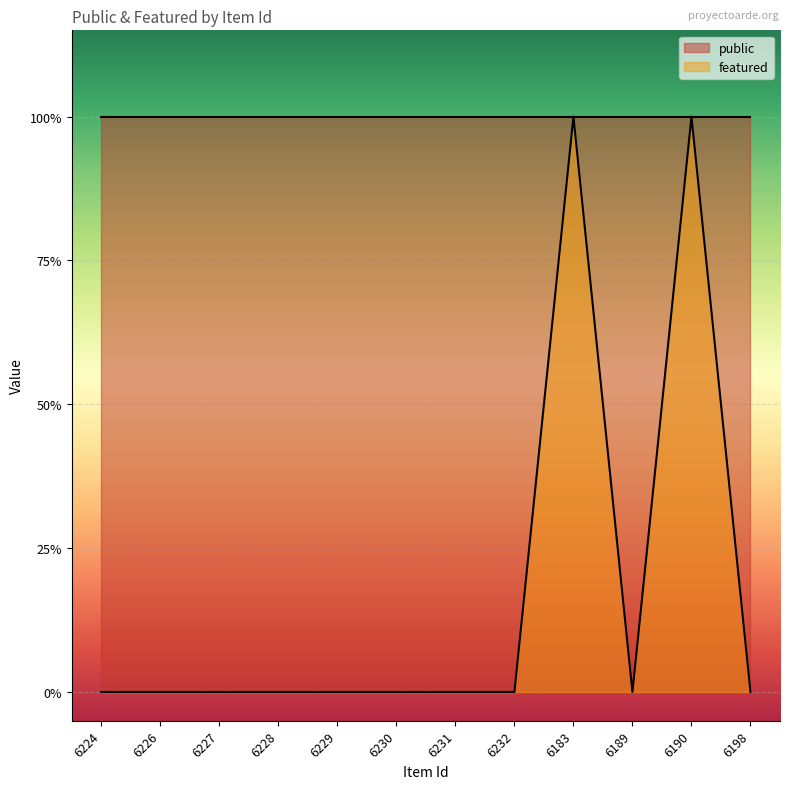

What is the difference between the maximum and minimum values?

1